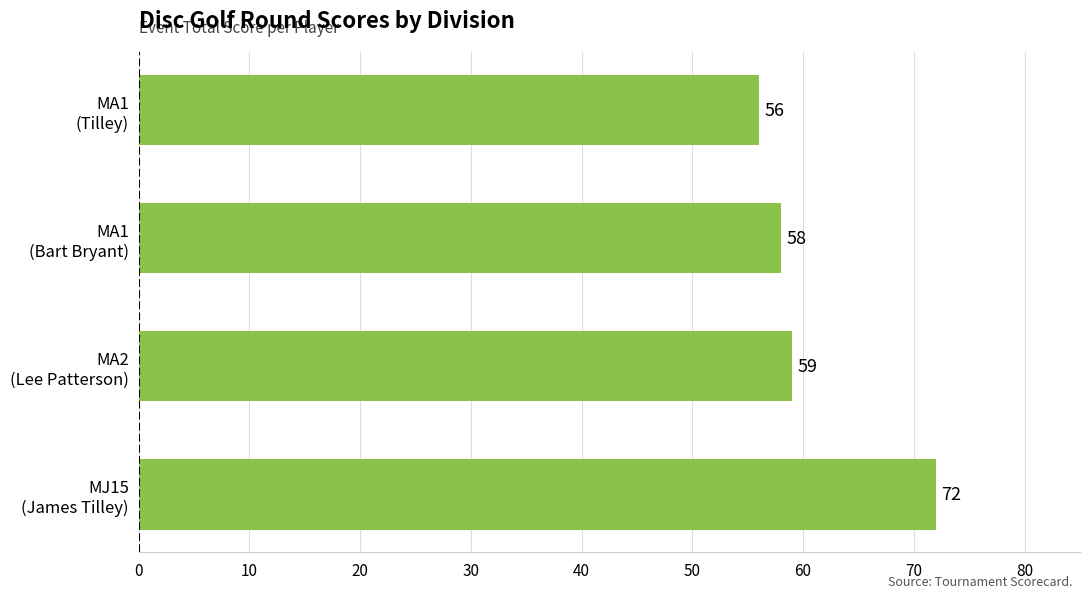

Rank the categories by value from highest to lowest.

MJ15
(James Tilley), MA2
(Lee Patterson), MA1
(Bart Bryant), MA1
(Tilley)